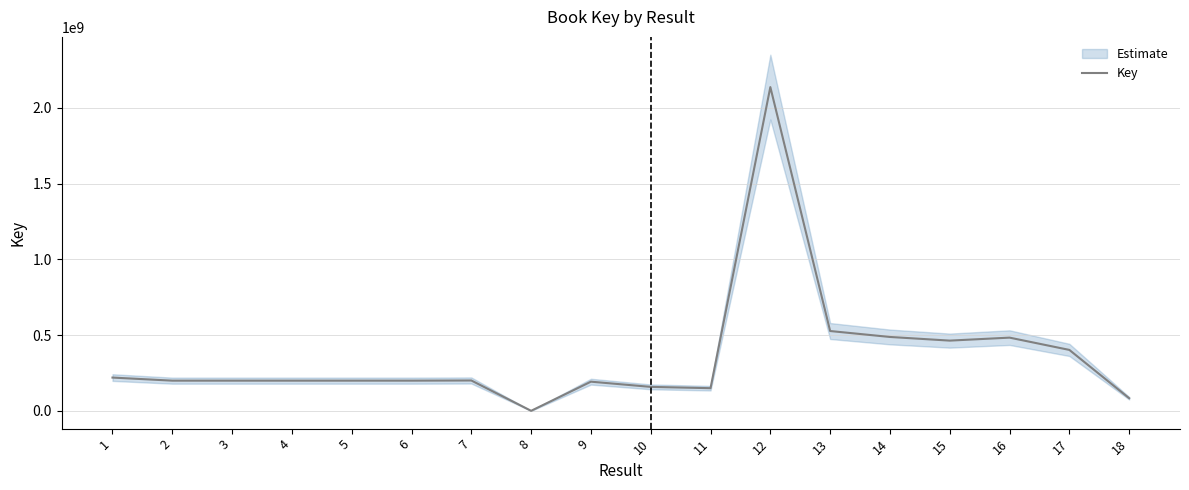

True or false: the data shows 770362801 at 15.

False